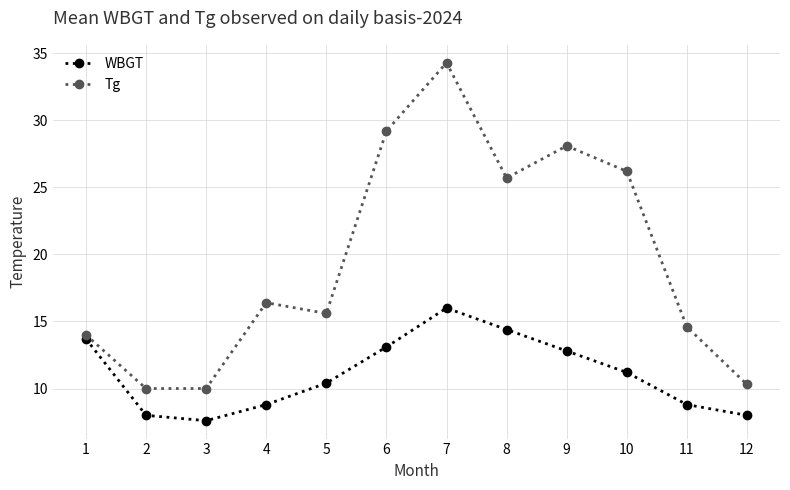

In Tg, how many points are higher than both neighbors (excluding endpoints)?

3